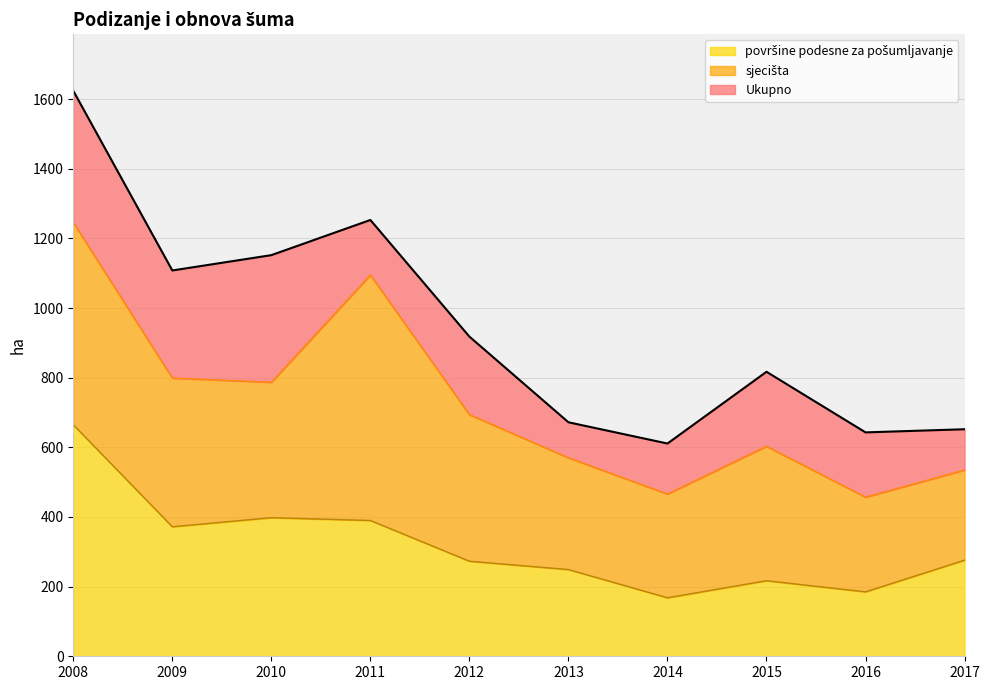

What is the total value across all series at 2011?

1253